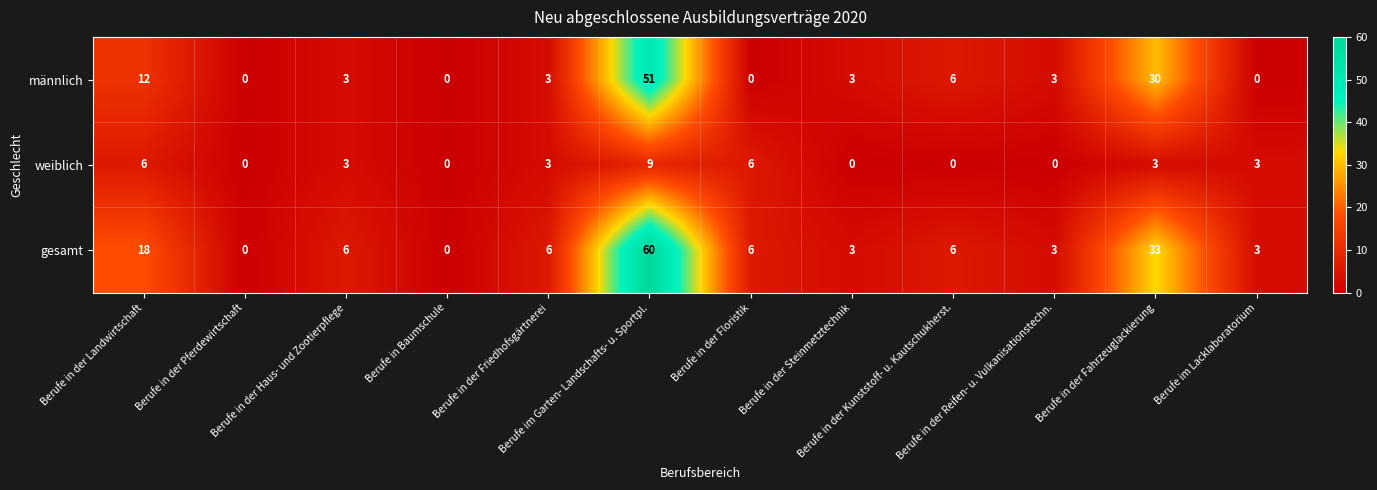

What is the average value of the männlich series?

9